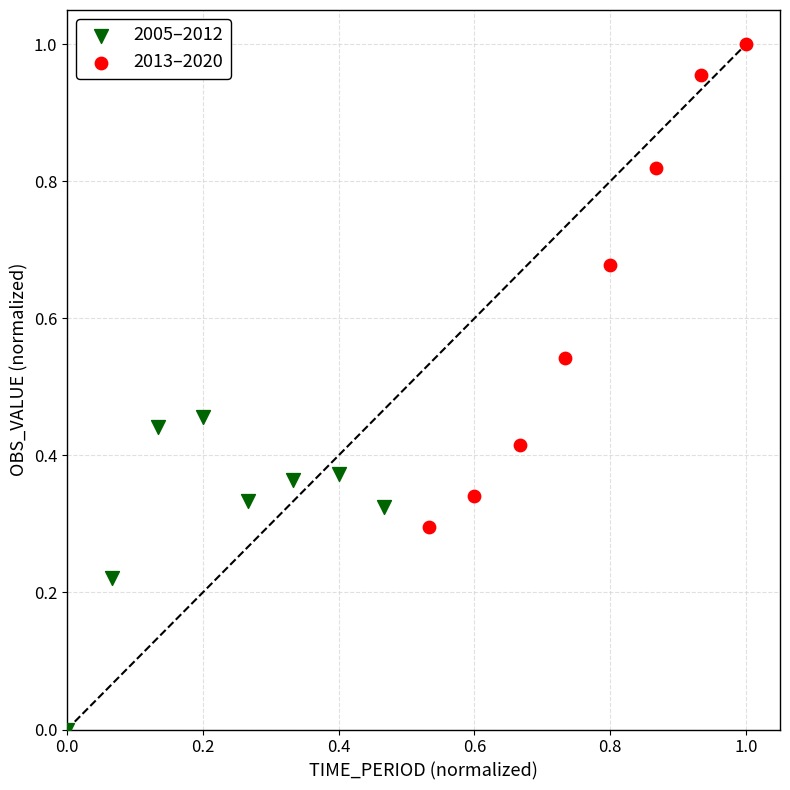

What are all the series names shown in the legend?

2005–2012, 2013–2020